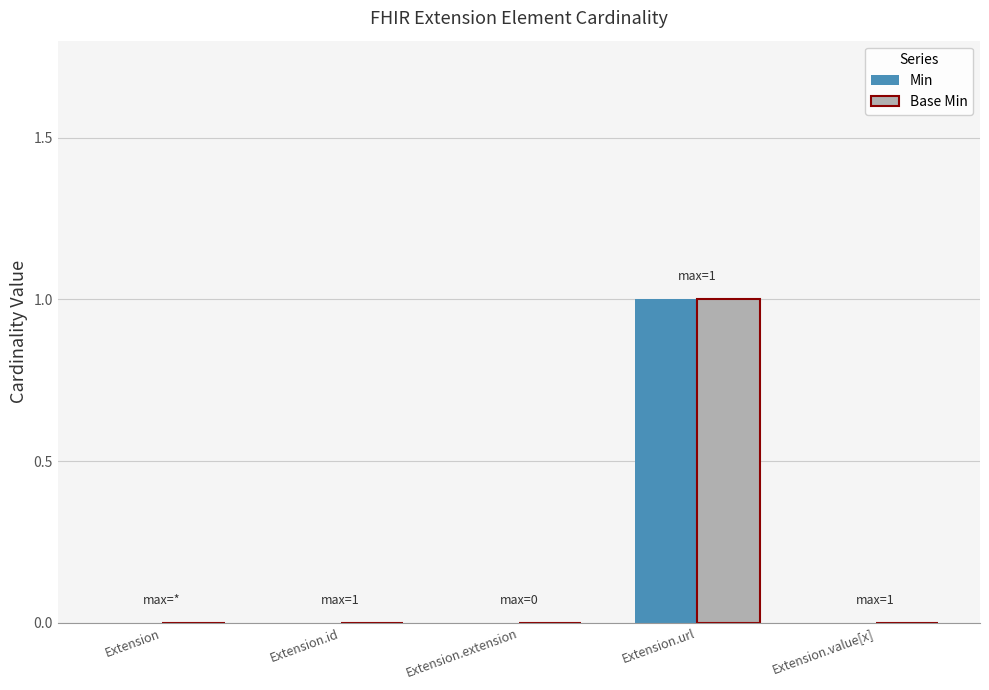

At which category is the sum across all series the highest?

Extension.url